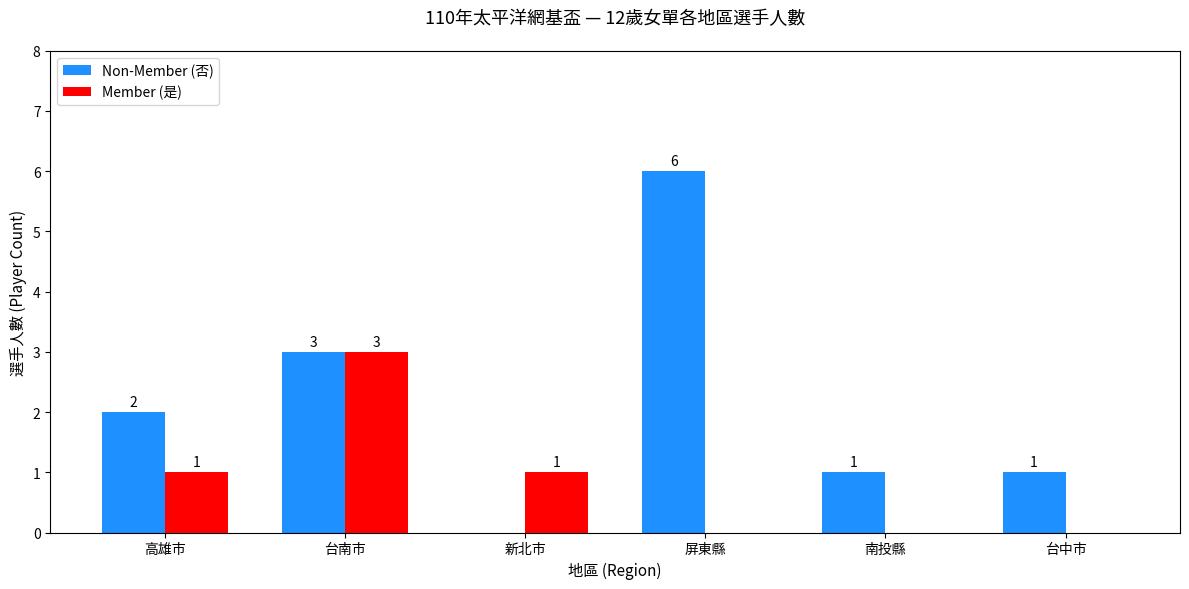

The value of Member (是) at 台中市 is 0. True or false?

True